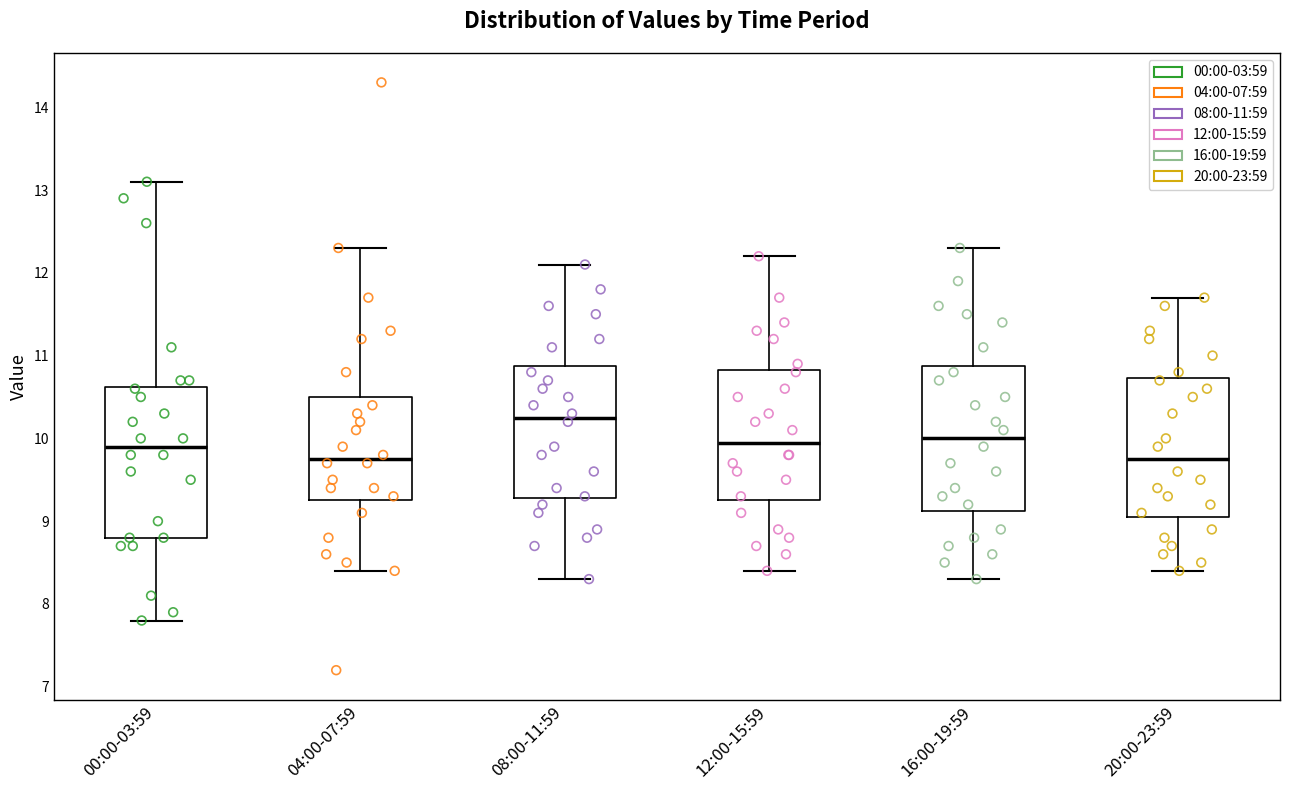

Reading left to right, transcribe this box plot: for each box, give where its median line is, the range the box spans, and where its two whiskers end, as read against the y-axis. The values are not printed on the chart, so give them approximately, as read against the axis.

00:00-03:59: median 9.9, box 8.8 to 10.6, whiskers 7.8 to 13.1
04:00-07:59: median 9.8, box 9.3 to 10.5, whiskers 8.4 to 12.3
08:00-11:59: median 10.3, box 9.3 to 10.9, whiskers 8.3 to 12.1
12:00-15:59: median 10.0, box 9.3 to 10.8, whiskers 8.4 to 12.2
16:00-19:59: median 10.0, box 9.1 to 10.9, whiskers 8.3 to 12.3
20:00-23:59: median 9.8, box 9.1 to 10.7, whiskers 8.4 to 11.7